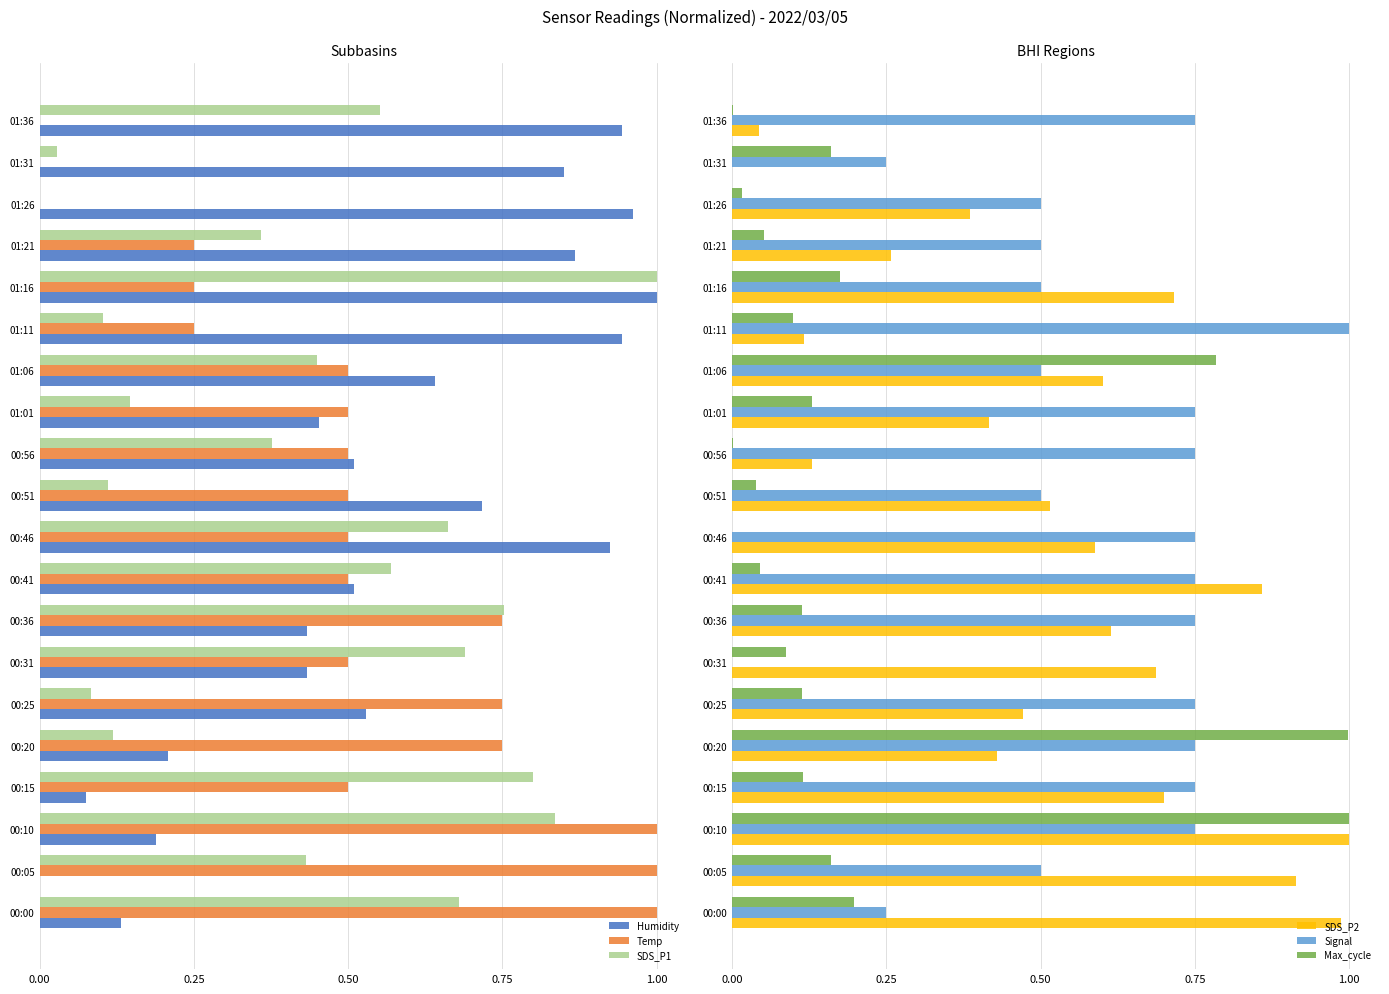

What is the sum of the SDS_P1 values at 00:10 and 00:46?

1.5